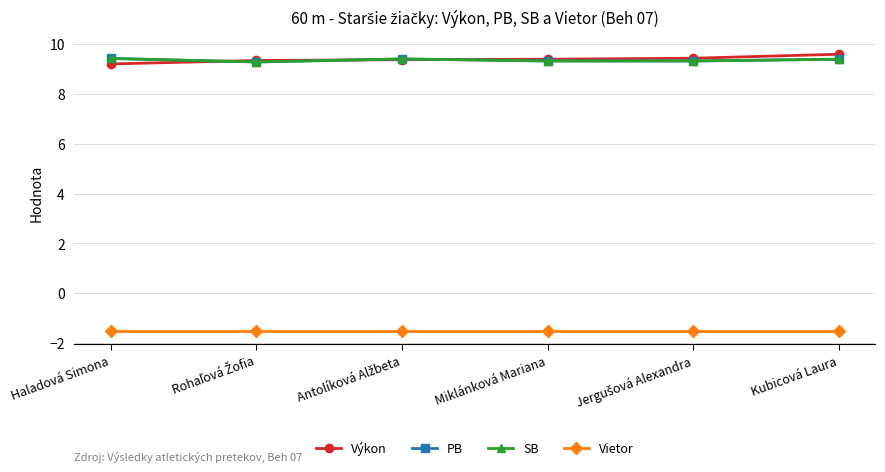

What is the label of the 4th point from the left?

Miklánková Mariana